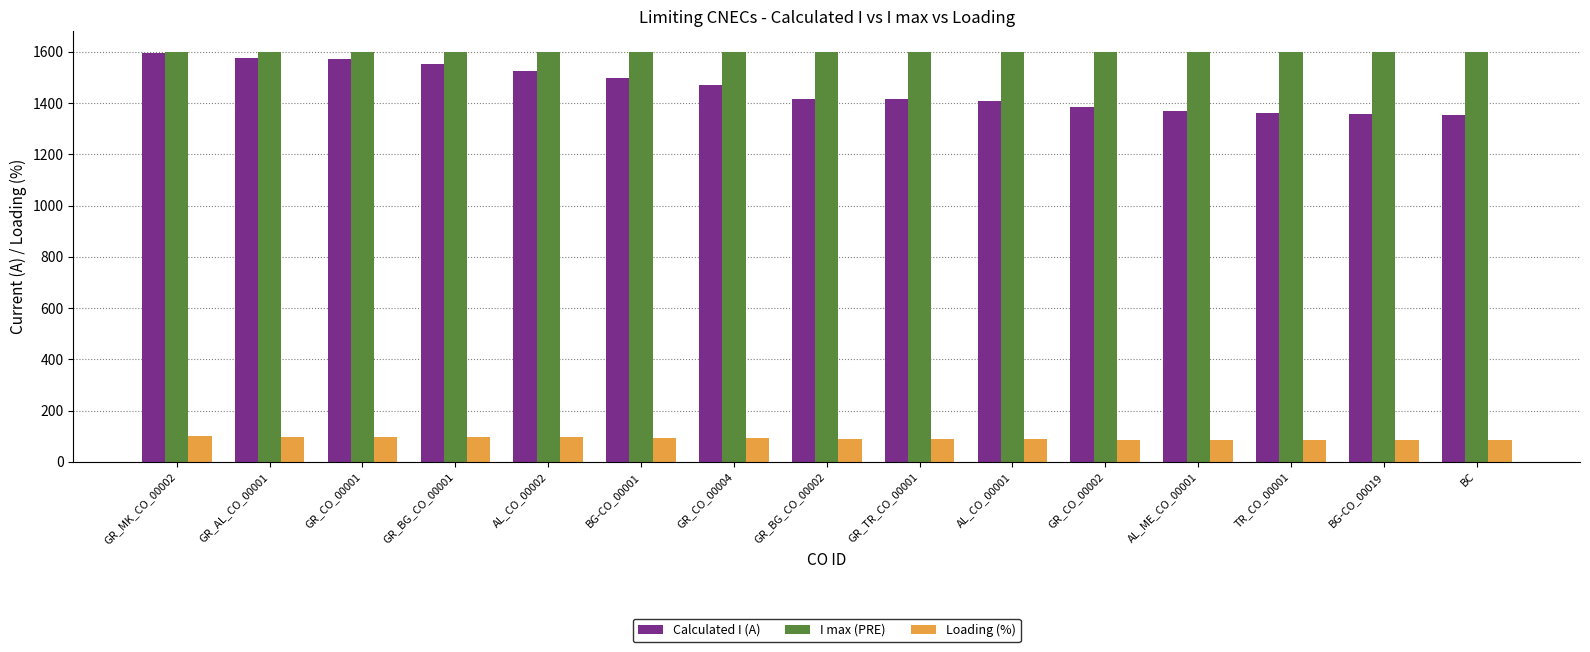

At AL_CO_00002, list the series in order from smallest to largest.

Loading (%), Calculated I (A), I max (PRE)